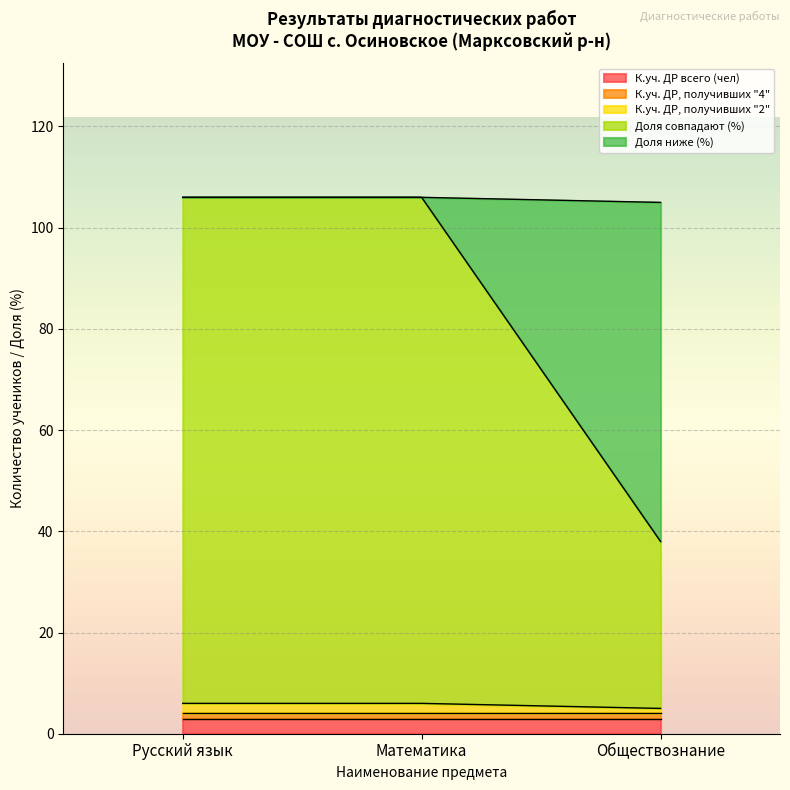

What is the label of the 2nd point from the right?

Математика